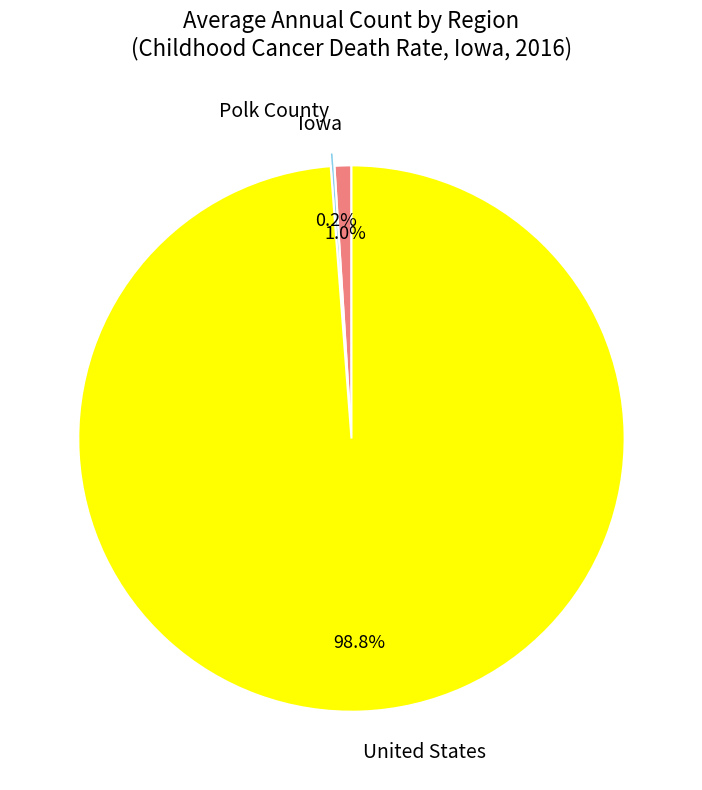

Which category has the biggest portion of the pie?

United States